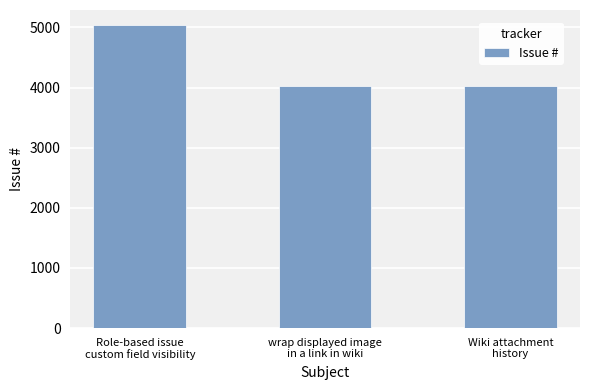

How many categories are shown in the chart?

3